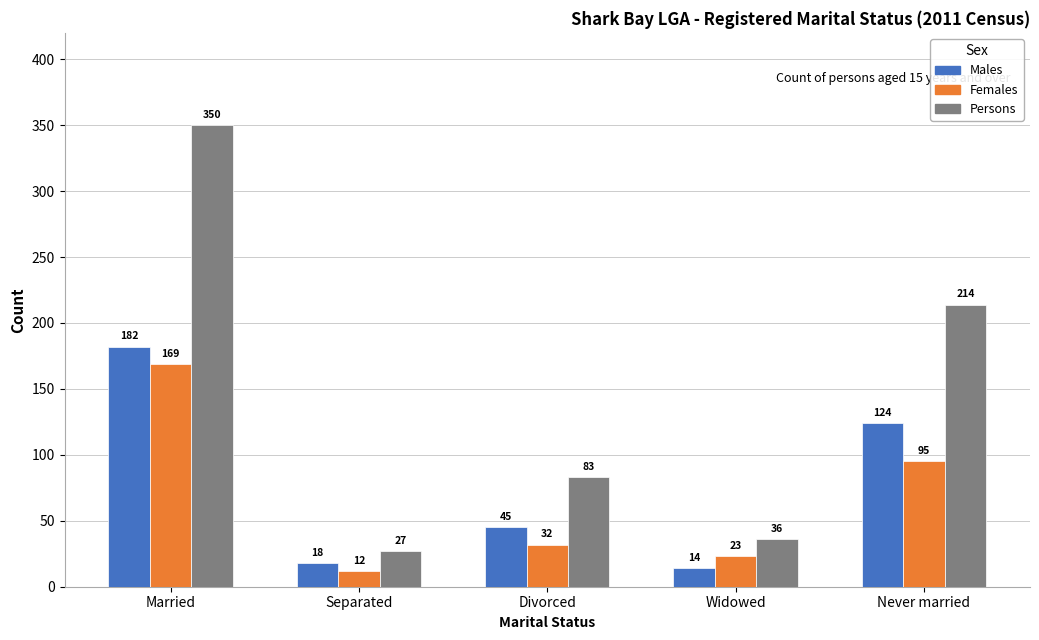

What are all the series names shown in the legend?

Males, Females, Persons